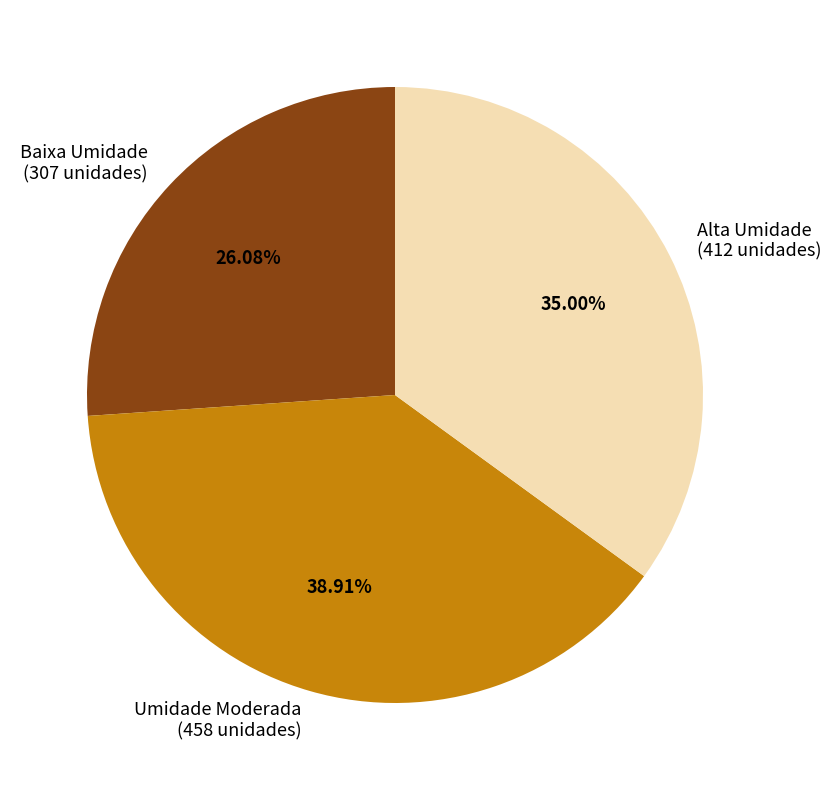

What is the largest slice in the pie chart?

Umidade Moderada (458 unidades)